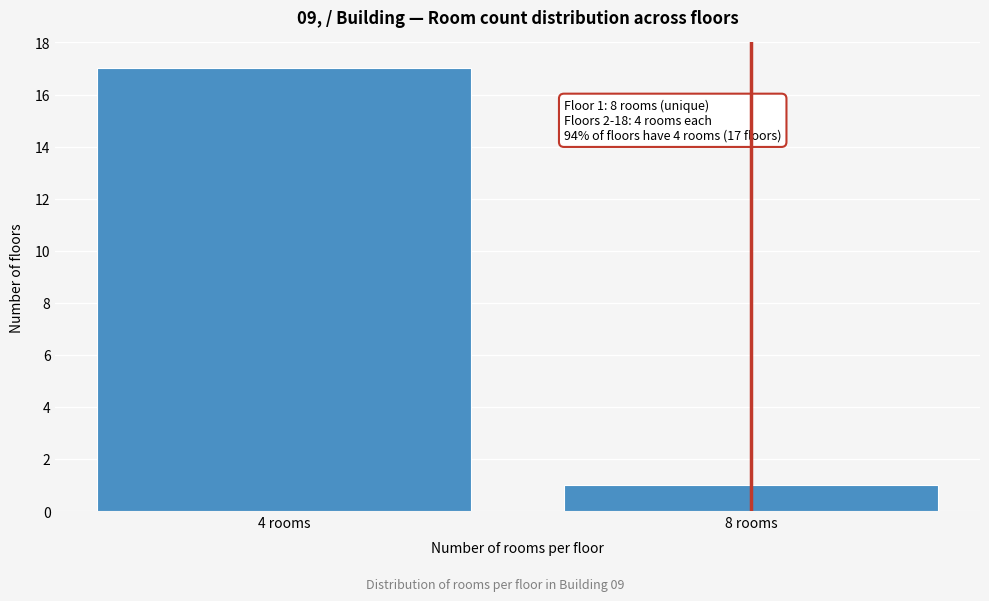

Reading left to right, extract all data points from this chart.

4 rooms=17	8 rooms=1